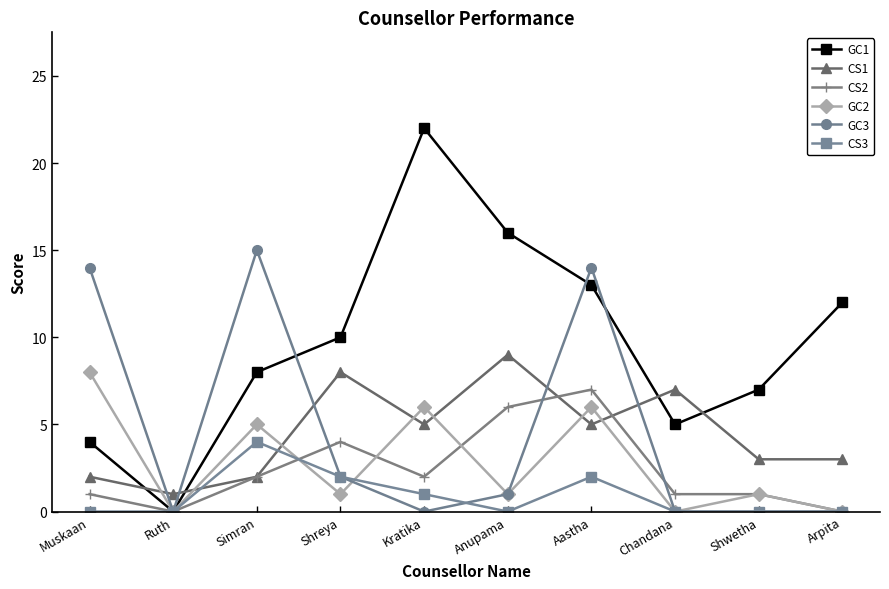

Does the chart have visible grid lines?

No